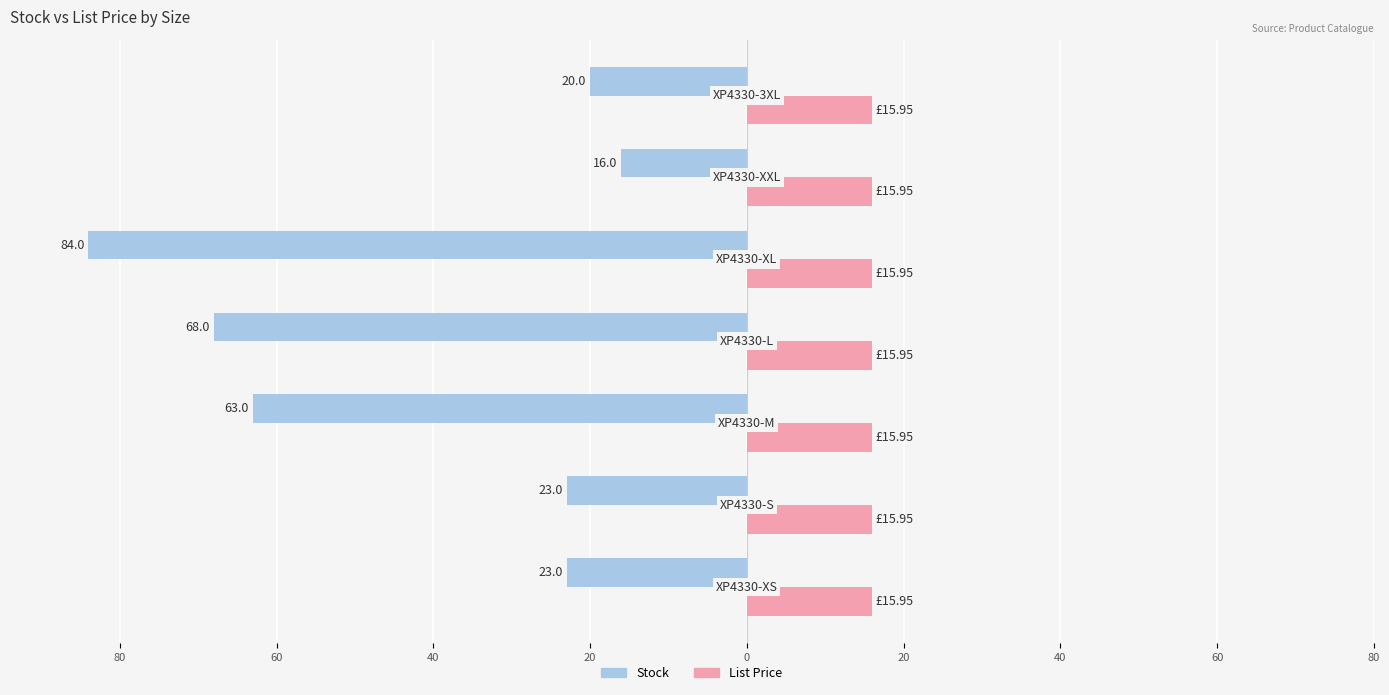

Which series has the widest spread of values?

Stock